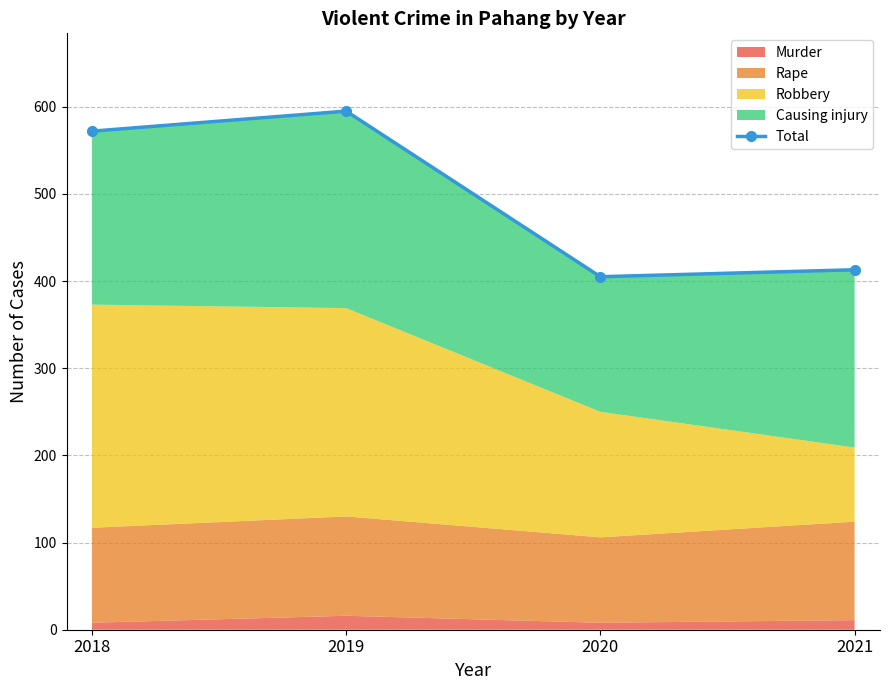

List the labels in order of value, largest first.

2019, 2018, 2021, 2020